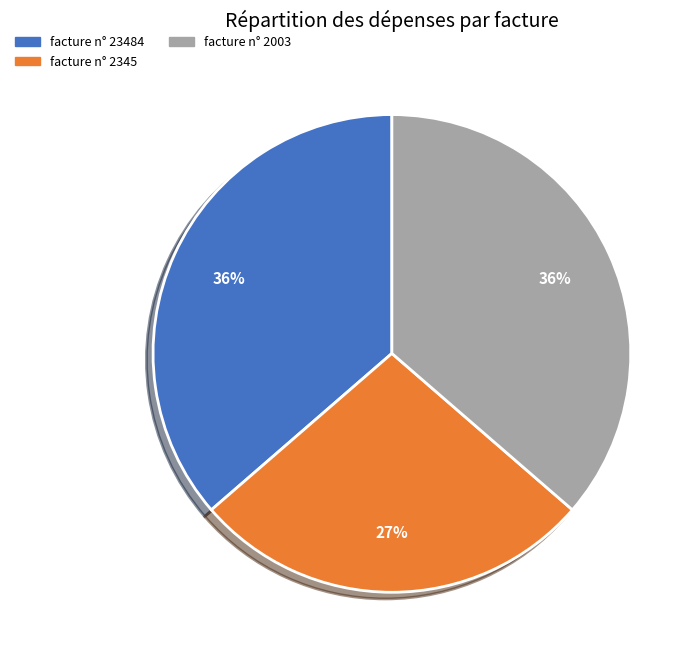

What is the ratio of the value at facture n° 23484 to the value at facture n° 2003?

1.0